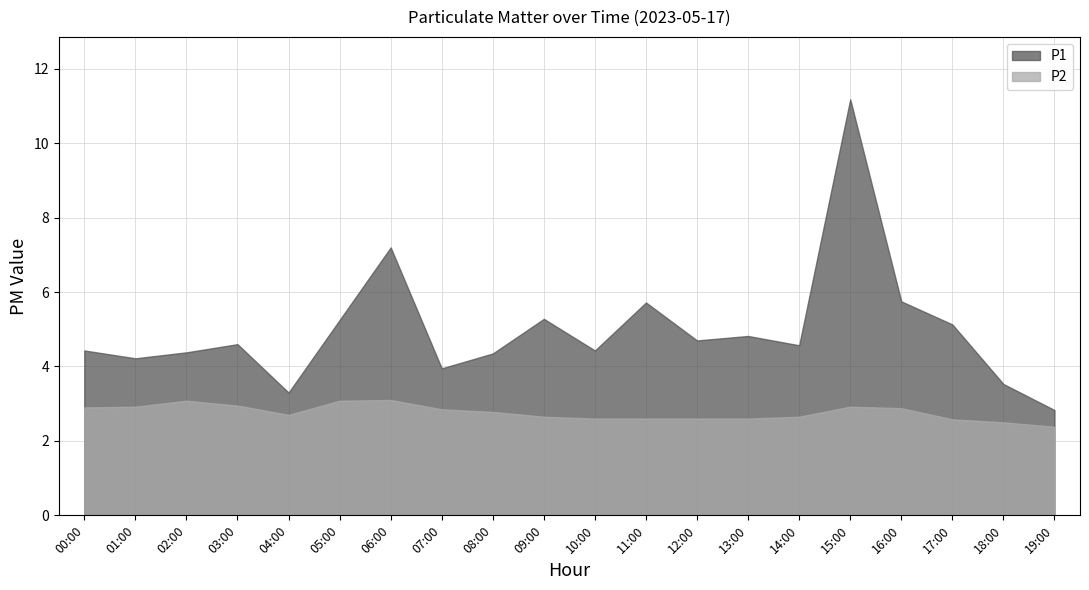

The P1 series shows 7.2 at 06:00. True or false?

True